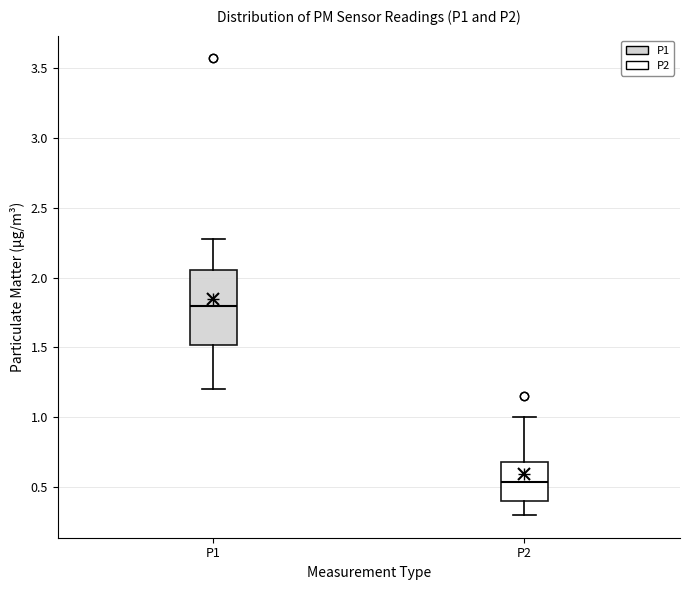

Which box has the highest median line?

P1